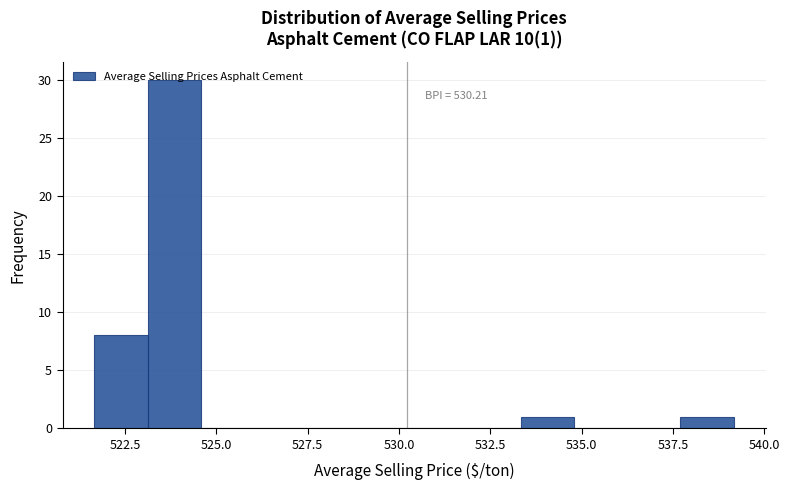

Around what value on the x-axis is the tallest bar? Give the approximate position of its centre, as read against the axis.

524.0